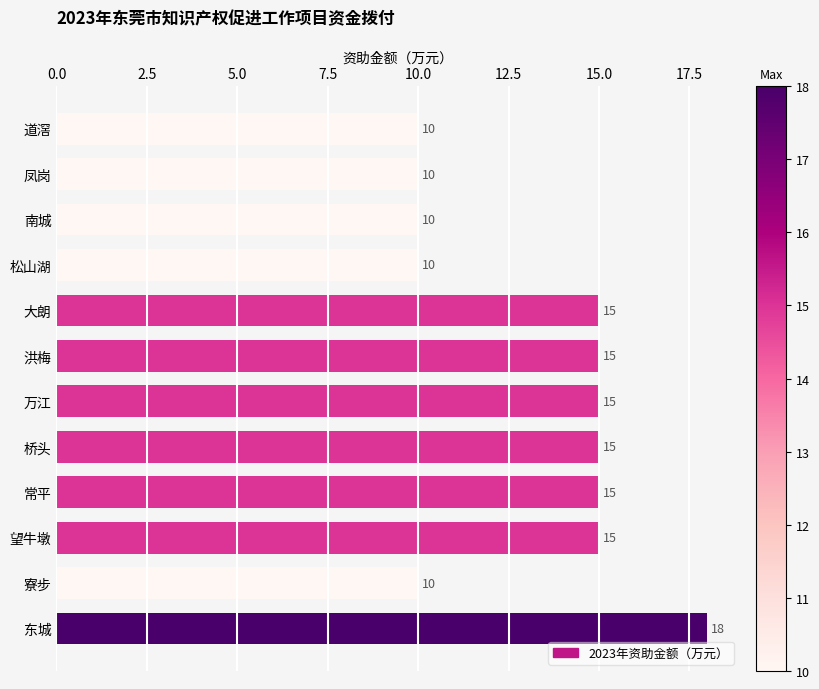

Reading bottom to top, list all the values displayed in this chart.

东城=18	寮步=10	望牛墩=15	常平=15	桥头=15	万江=15	洪梅=15	大朗=15	松山湖=10	南城=10	凤岗=10	道滘=10